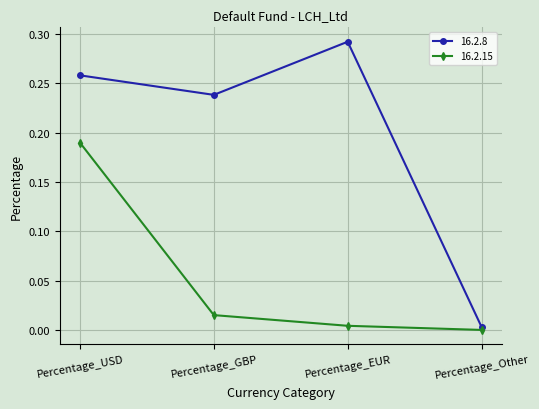

Does the chart have visible grid lines?

Yes